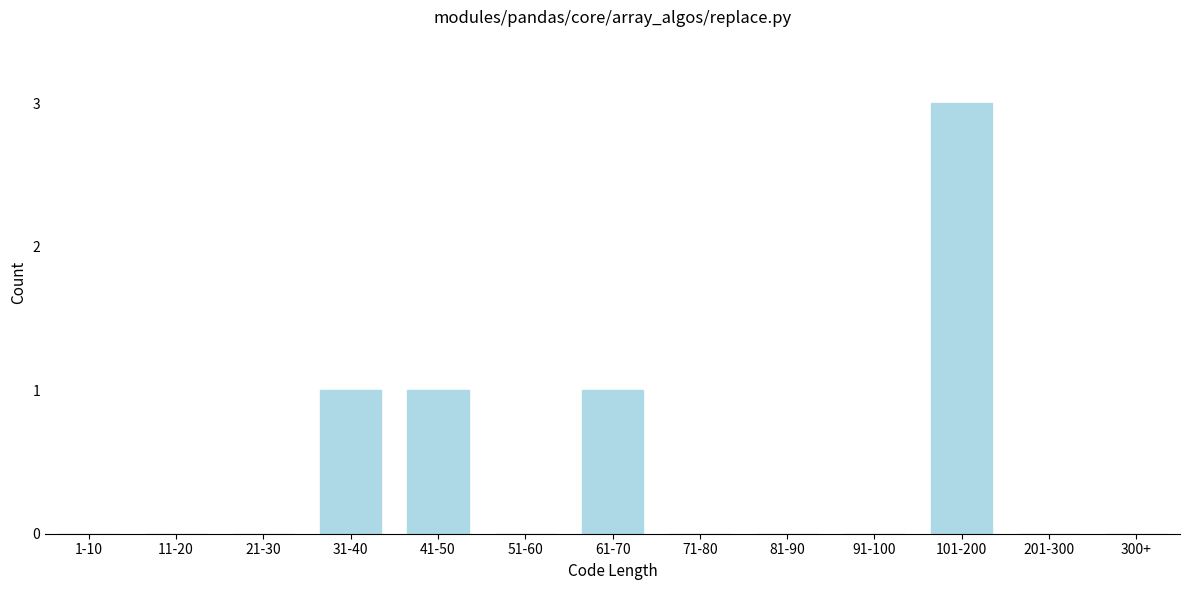

Reading right to left, extract all data points from this chart.

300+=0	201-300=0	101-200=3	91-100=0	81-90=0	71-80=0	61-70=1	51-60=0	41-50=1	31-40=1	21-30=0	11-20=0	1-10=0